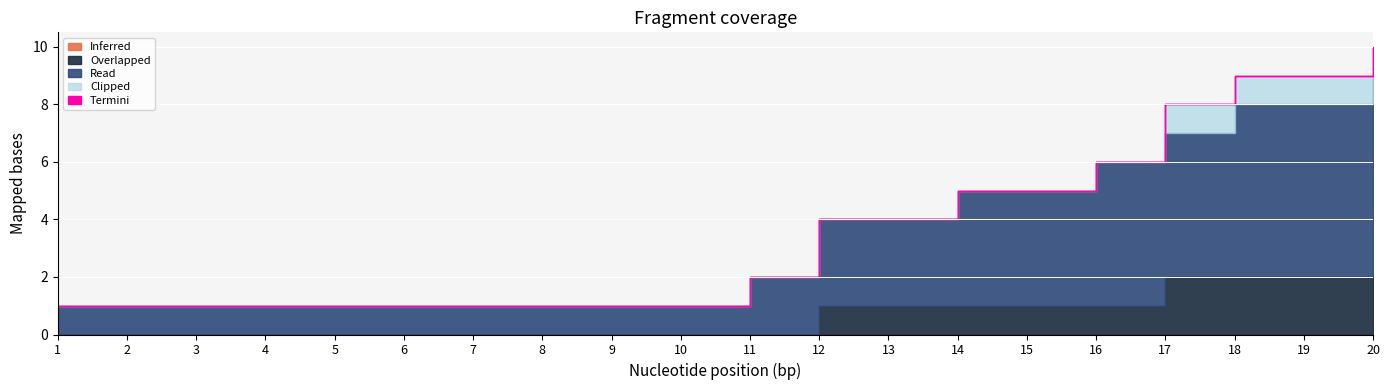

At how many categories does at least one series exceed 0?

20